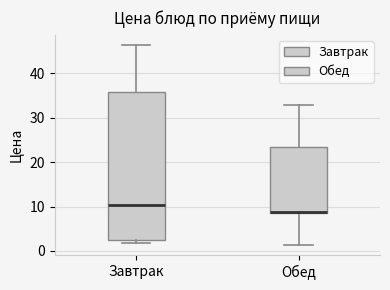

Where is the upper edge of the box for Завтрак on the y-axis? The values are not printed on the chart, so give them approximately, as read against the axis.

36